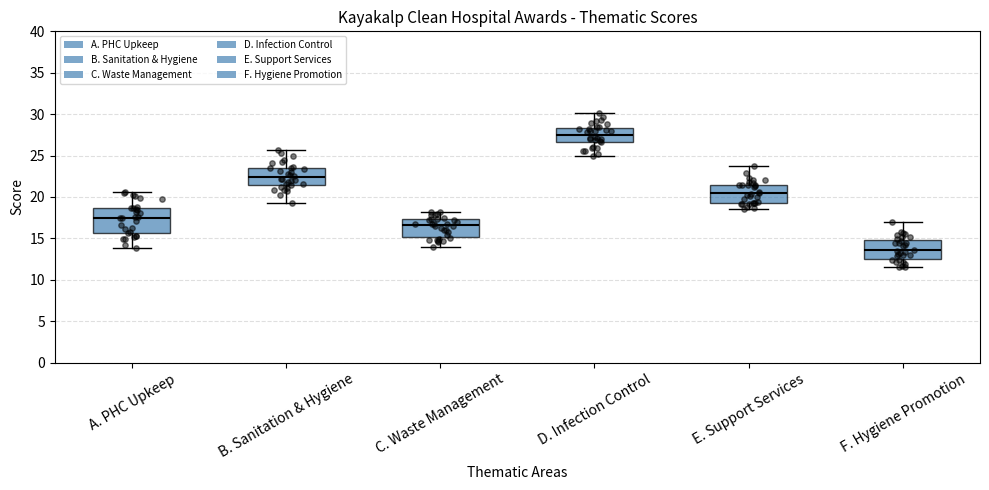

Reading left to right, transcribe this box plot: for each box, give where its median line is, the range the box spans, and where its two whiskers end, as read against the y-axis. The values are not printed on the chart, so give them approximately, as read against the axis.

A. PHC Upkeep: median 17.5, box 15.5 to 18.5, whiskers 14.0 to 20.5
B. Sanitation & Hygiene: median 22.5, box 21.5 to 23.5, whiskers 19.5 to 25.5
C. Waste Management: median 16.5, box 15.0 to 17.5, whiskers 14.0 to 18.0
D. Infection Control: median 27.5, box 26.5 to 28.5, whiskers 25.0 to 30.0
E. Support Services: median 20.5, box 19.5 to 21.5, whiskers 18.5 to 23.5
F. Hygiene Promotion: median 13.5, box 12.5 to 15.0, whiskers 11.5 to 17.0